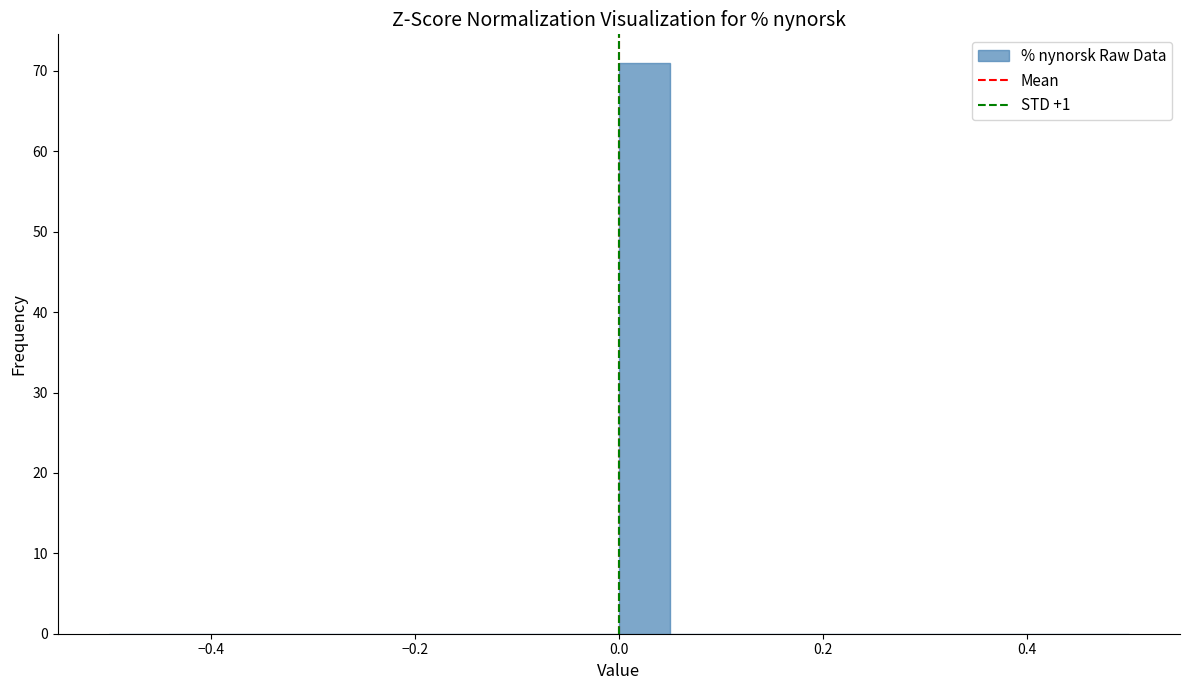

Read against the x-axis, roughly where is the centre of the tallest bar?

0.02